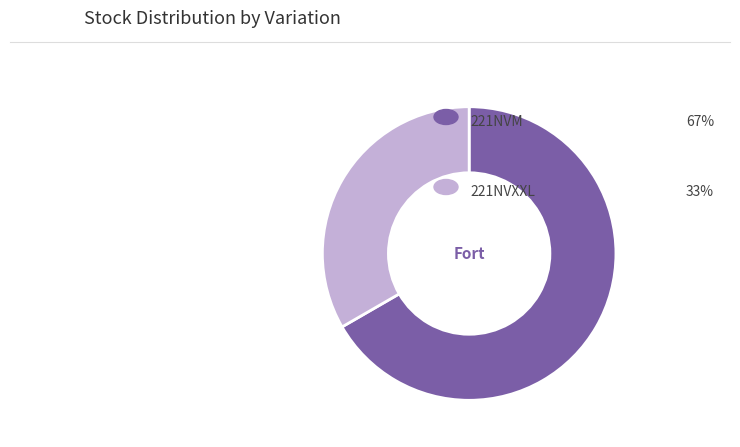

Count the number of slices in the pie.

2